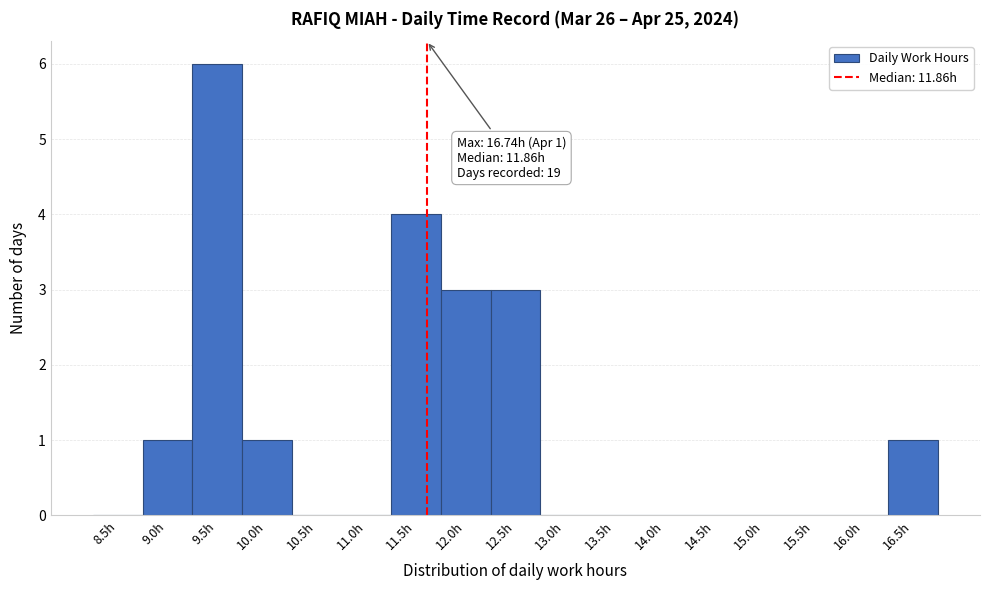

Reading right to left, list all the values displayed in this chart.

16.5h=1	16.0h=0	15.5h=0	15.0h=0	14.5h=0	14.0h=0	13.5h=0	13.0h=0	12.5h=3	12.0h=3	11.5h=4	11.0h=0	10.5h=0	10.0h=1	9.5h=6	9.0h=1	8.5h=0